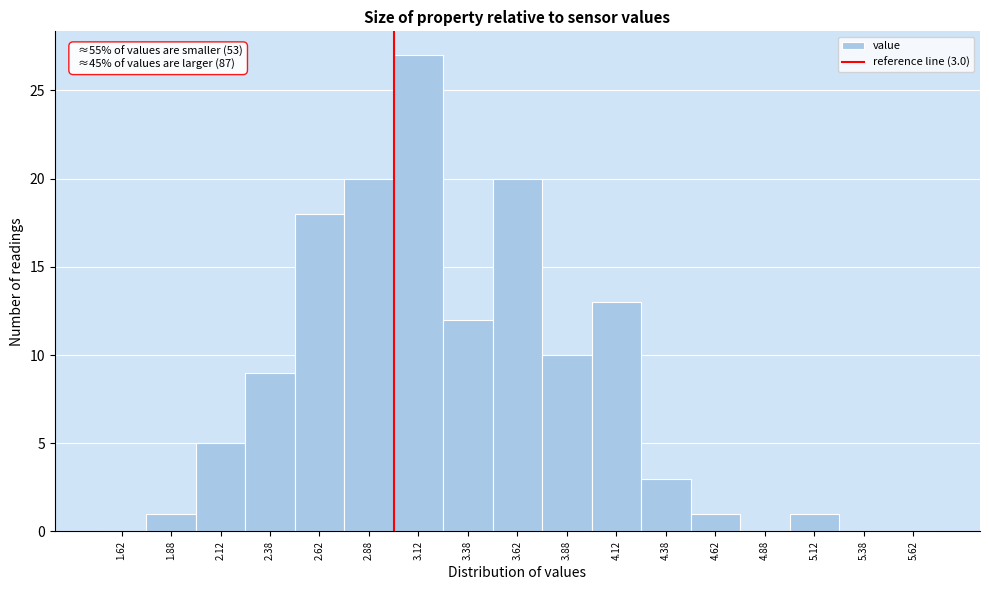

Over which range of the x-axis is the bar tallest?

3.00 to 3.25